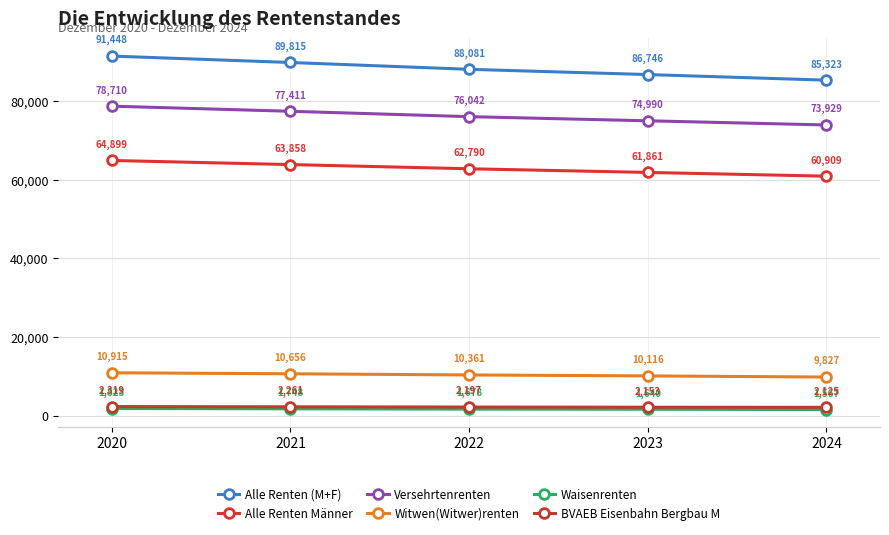

At 2024, list the series in order from largest to smallest.

Alle Renten (M+F), Versehrtenrenten, Alle Renten Männer, Witwen(Witwer)renten, BVAEB Eisenbahn Bergbau M, Waisenrenten